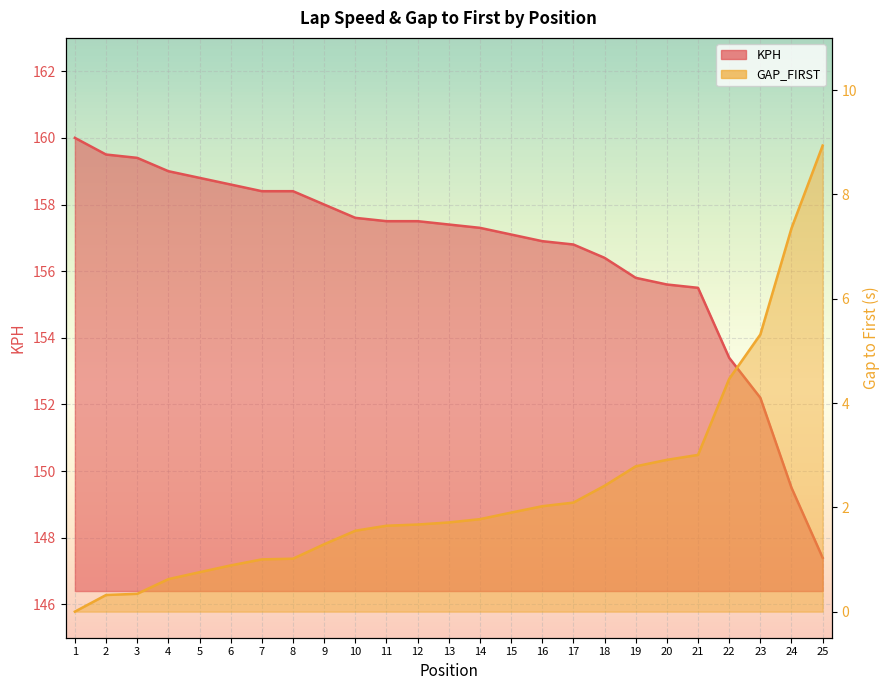

The value of KPH at 18 is 203.7. True or false?

False